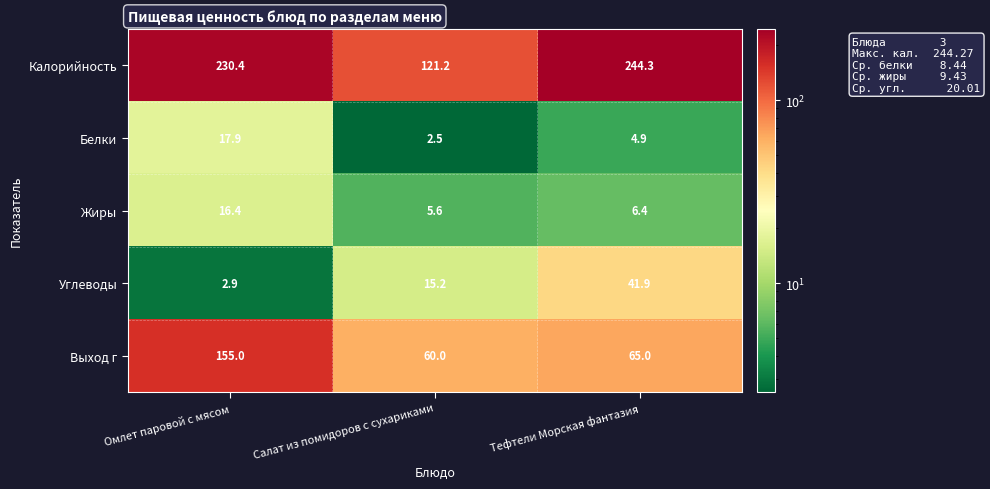

At which category is the sum across all series the highest?

Омлет паровой с мясом